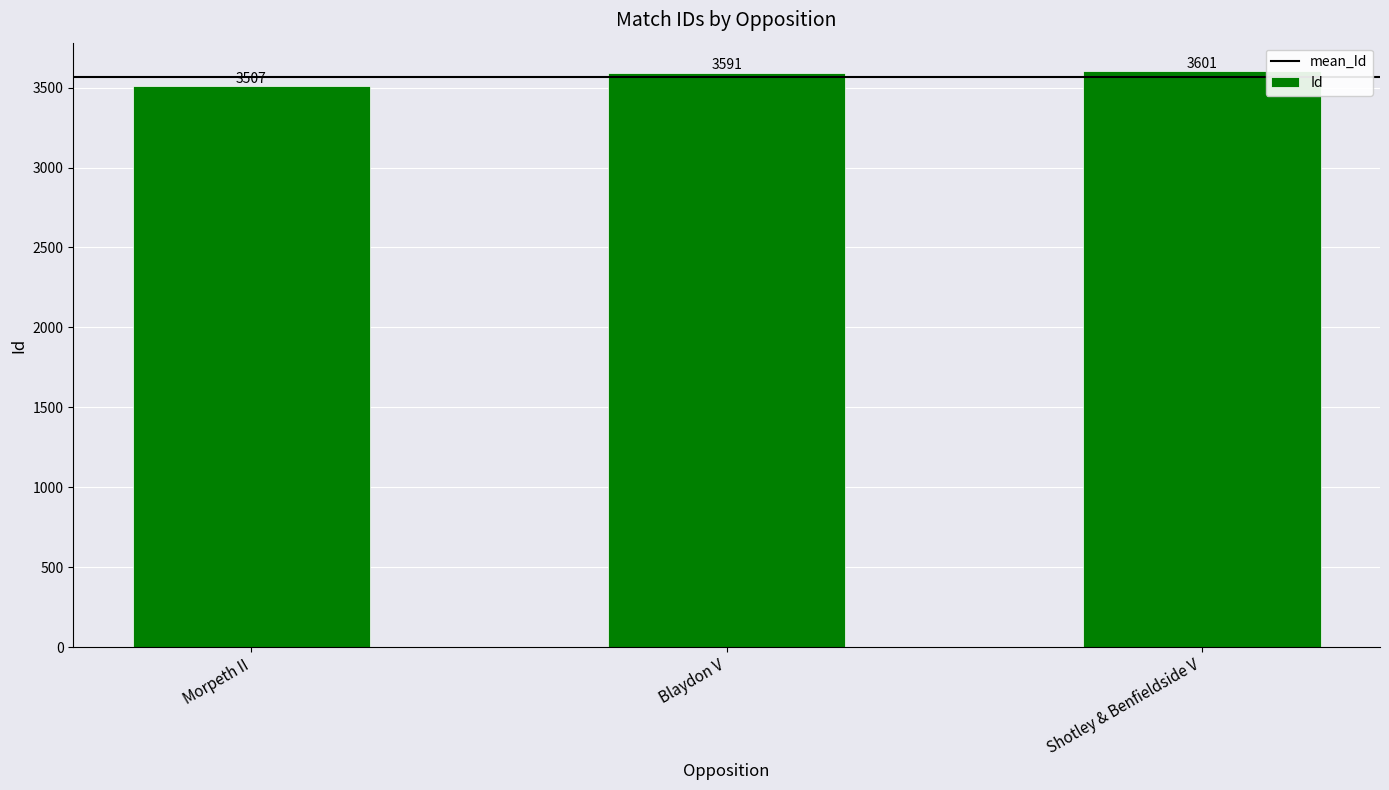

What is the difference between the values at Morpeth II and Blaydon V?

84